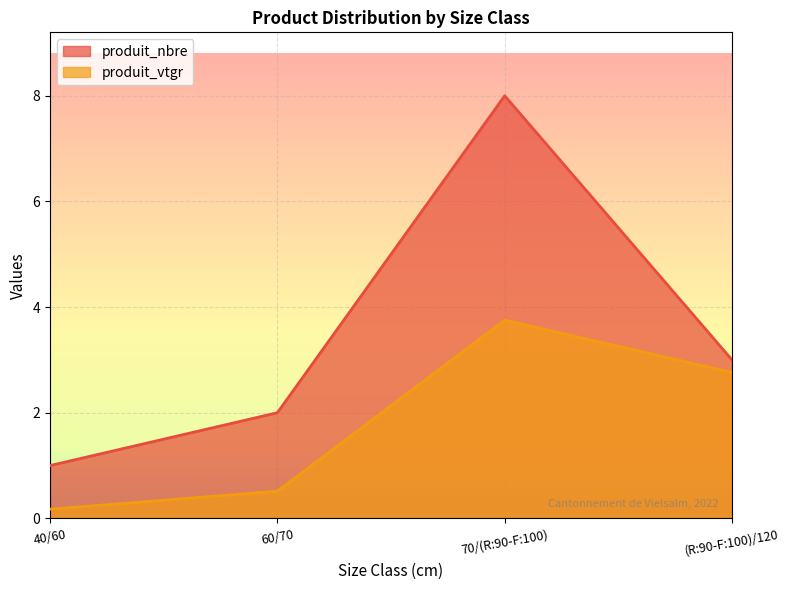

Which category has the lowest value across all series?

40/60